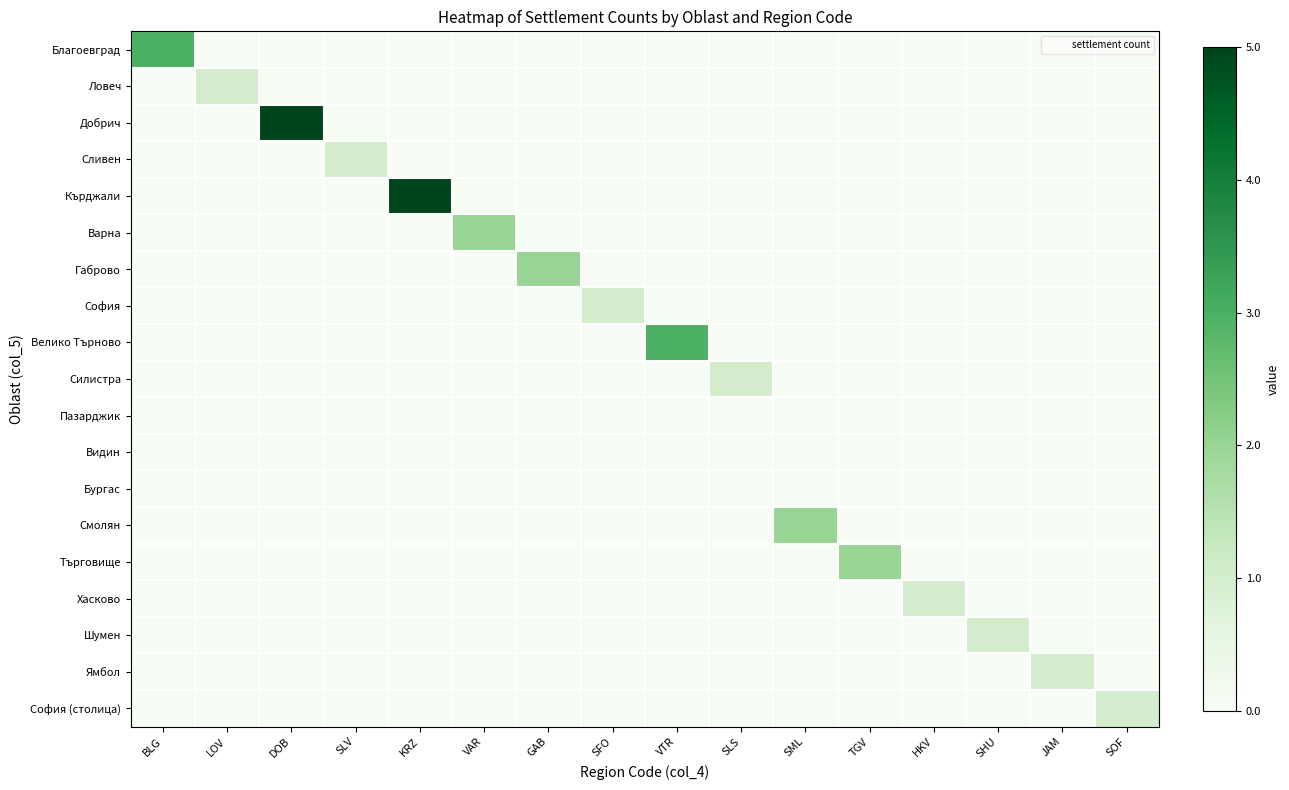

What is the spread (max minus min) of values at DOB?

1.0